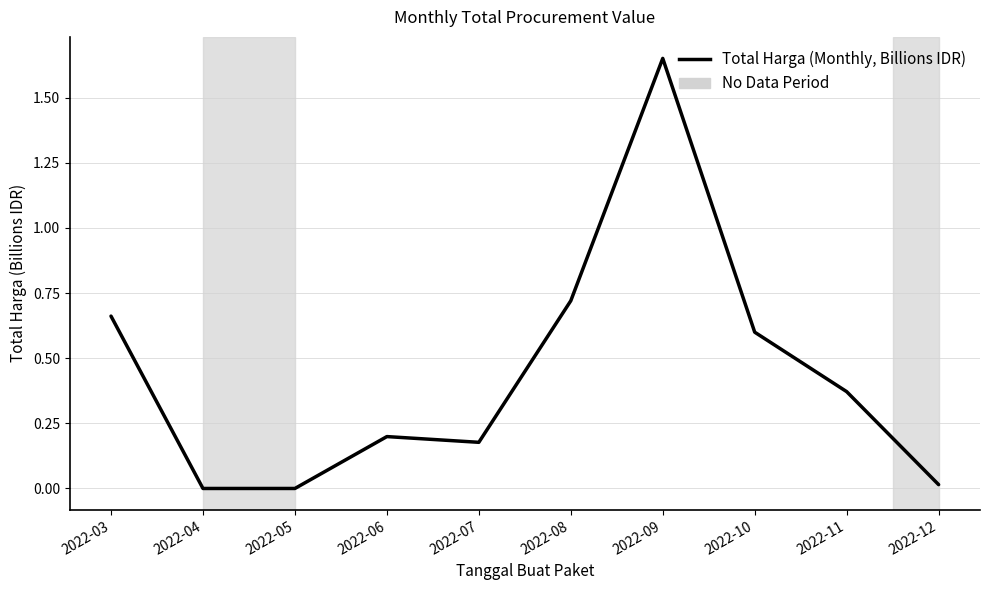

What is the difference between the values at 2022-04 and 2022-10?

0.6